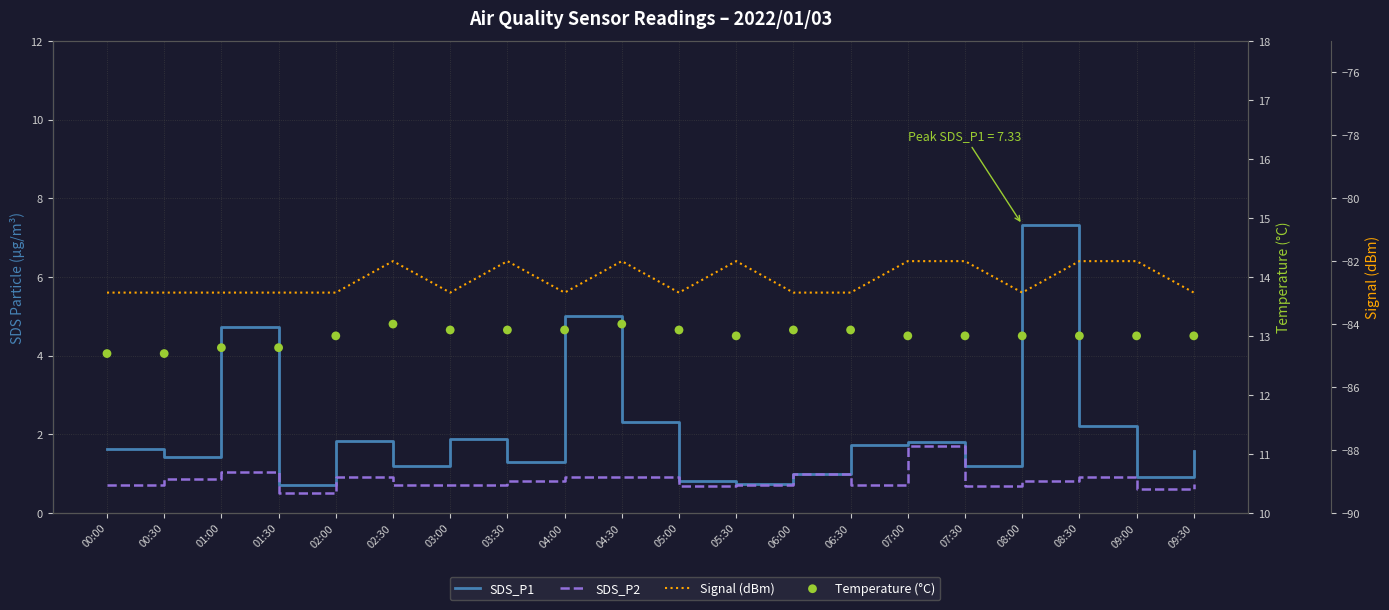

Which series reaches the maximum Y coordinate?

Temperature (°C)